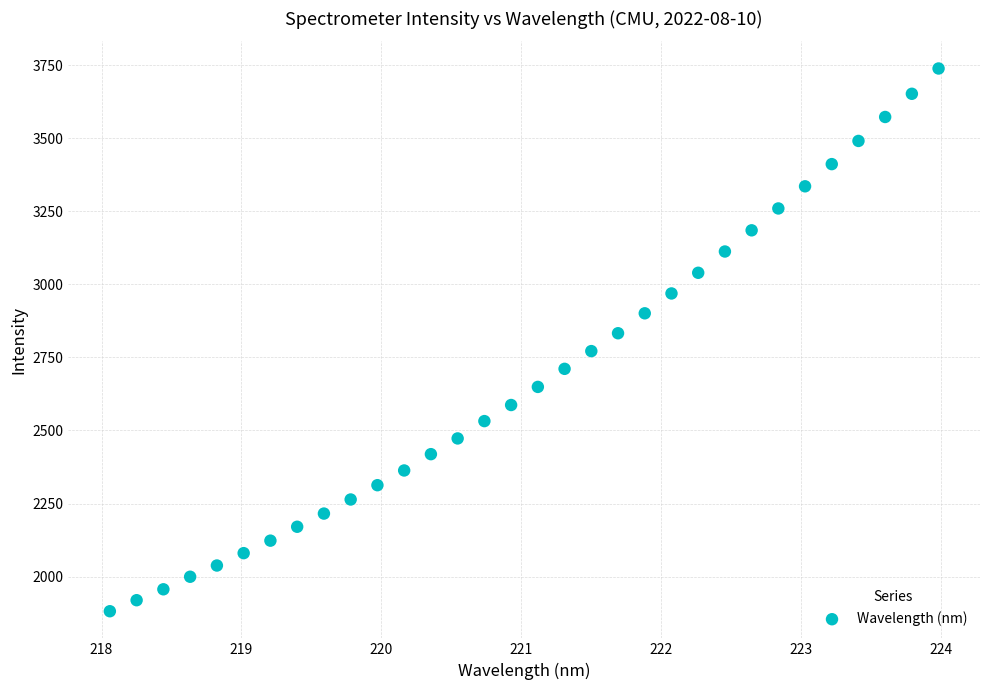

What is the range of X values (max minus min)?

5.9